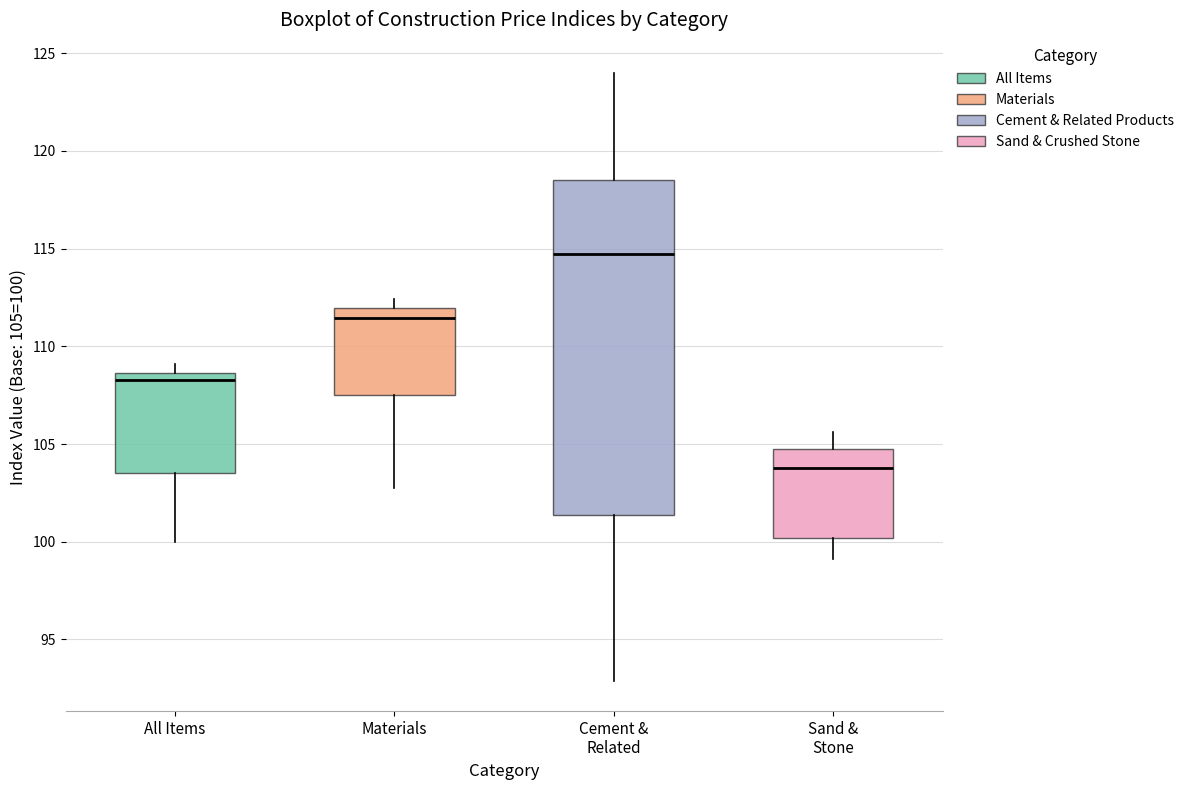

Where does the median line of the box for Cement & Related sit on the y-axis? The values are not printed on the chart, so give them approximately, as read against the axis.

114.5